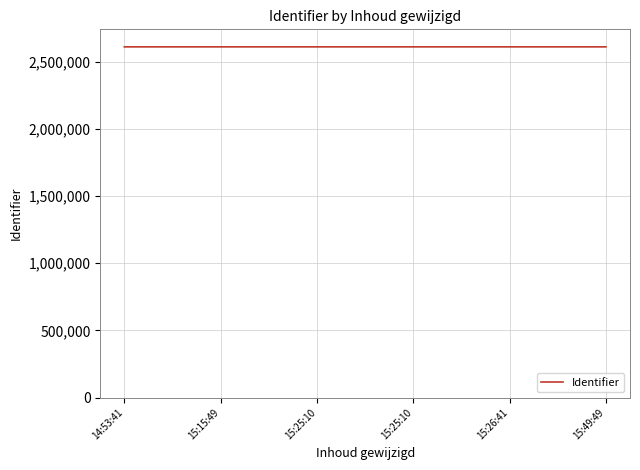

True or false: the data shows 635793 at 15:26:41.

False